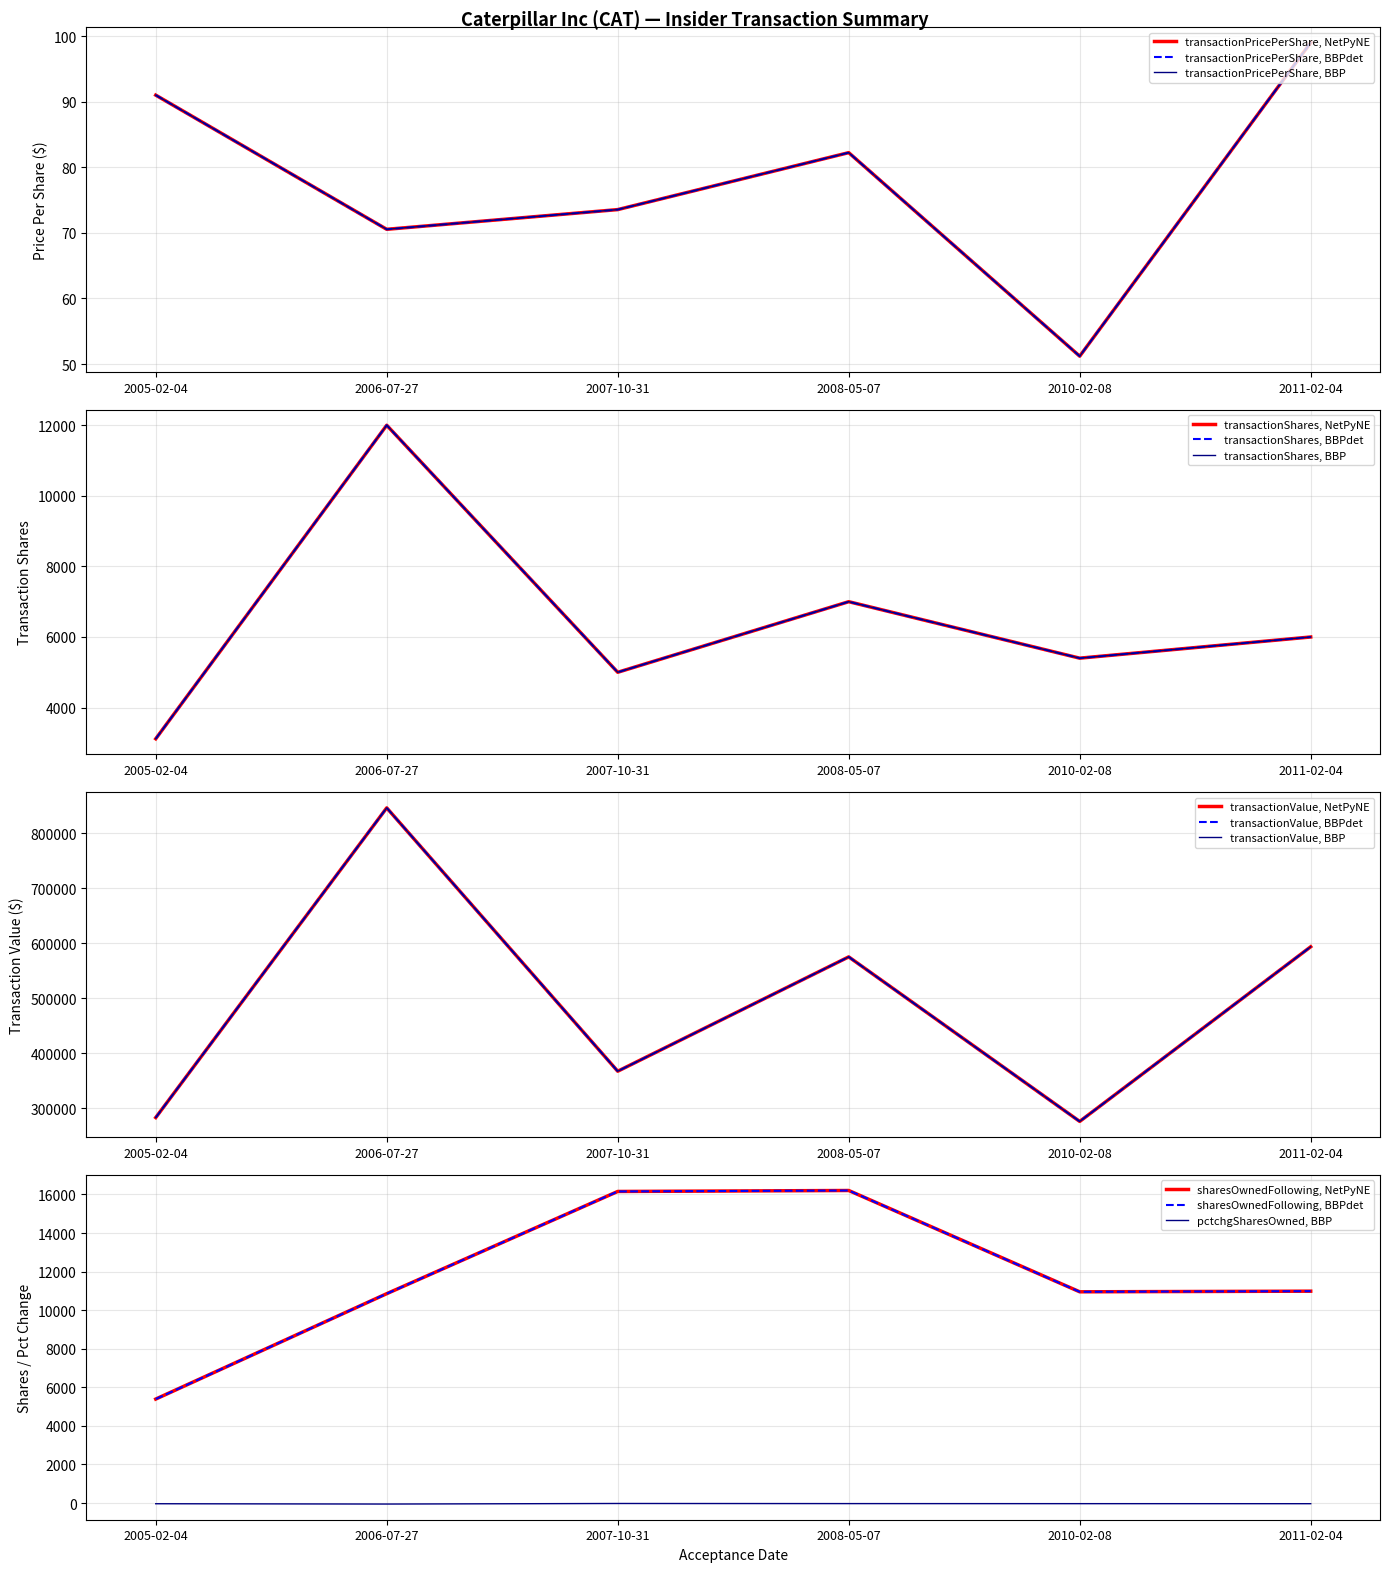

Which series changed the most between 2005-02-04 and 2006-07-27?

transactionValue